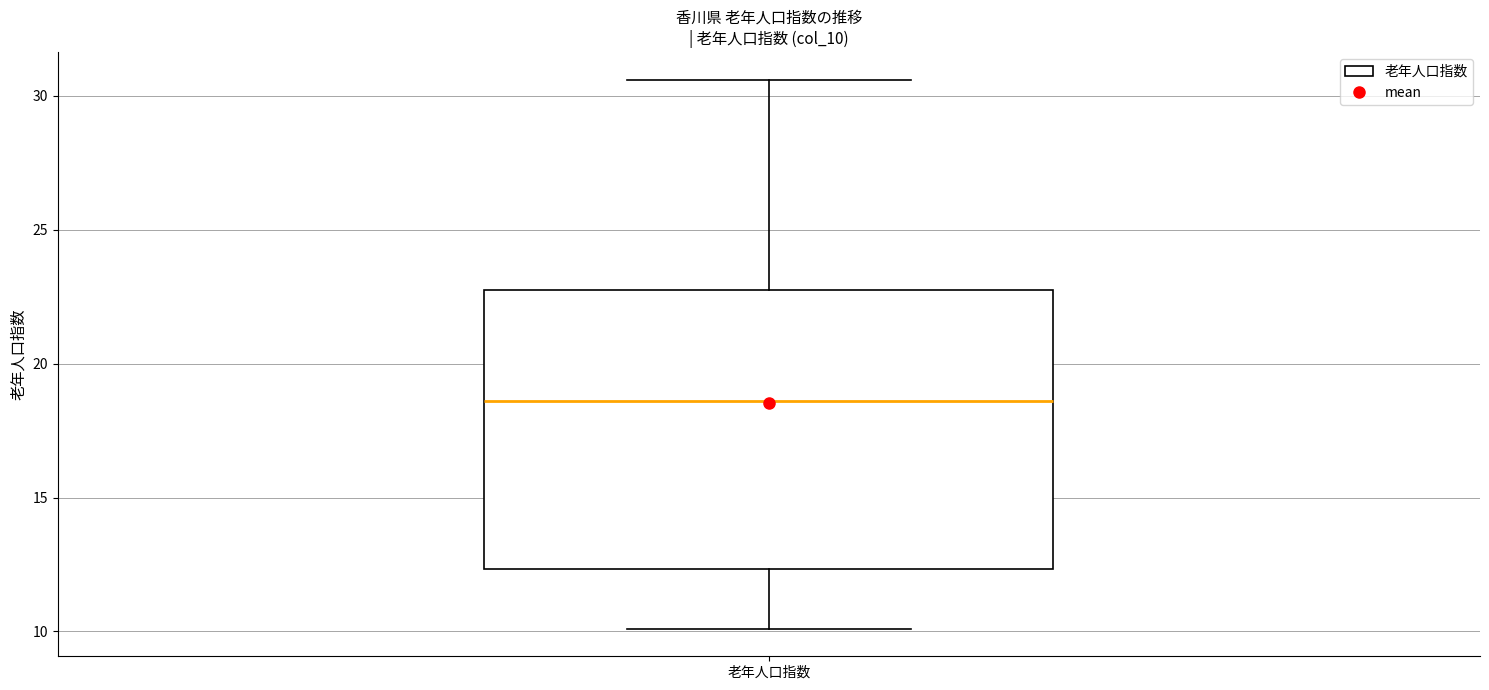

Read this box plot against the y-axis: the position of the median line, the range covered by the box, and the ends of both whiskers. The values are not printed on the chart, so give them approximately, as read against the axis.

median 18.5, box 12.5 to 23.0, whiskers 10.0 to 30.5